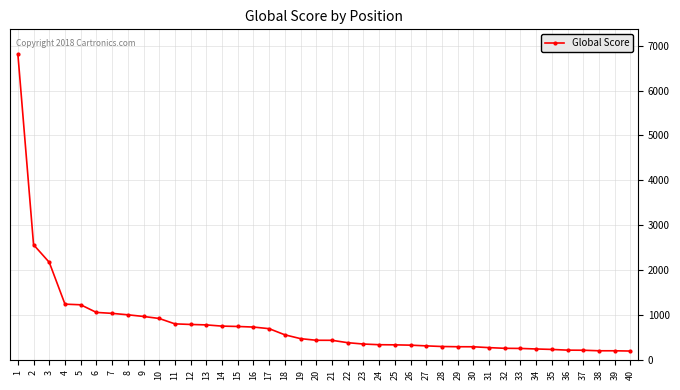

What is the difference between the values at 27 and 36?

95